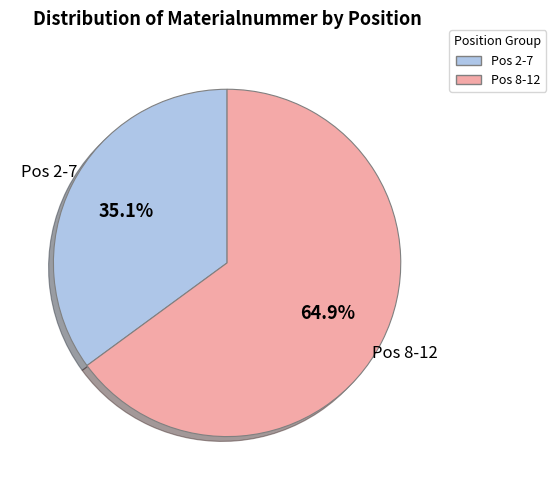

Is there a majority slice in this chart?

Yes